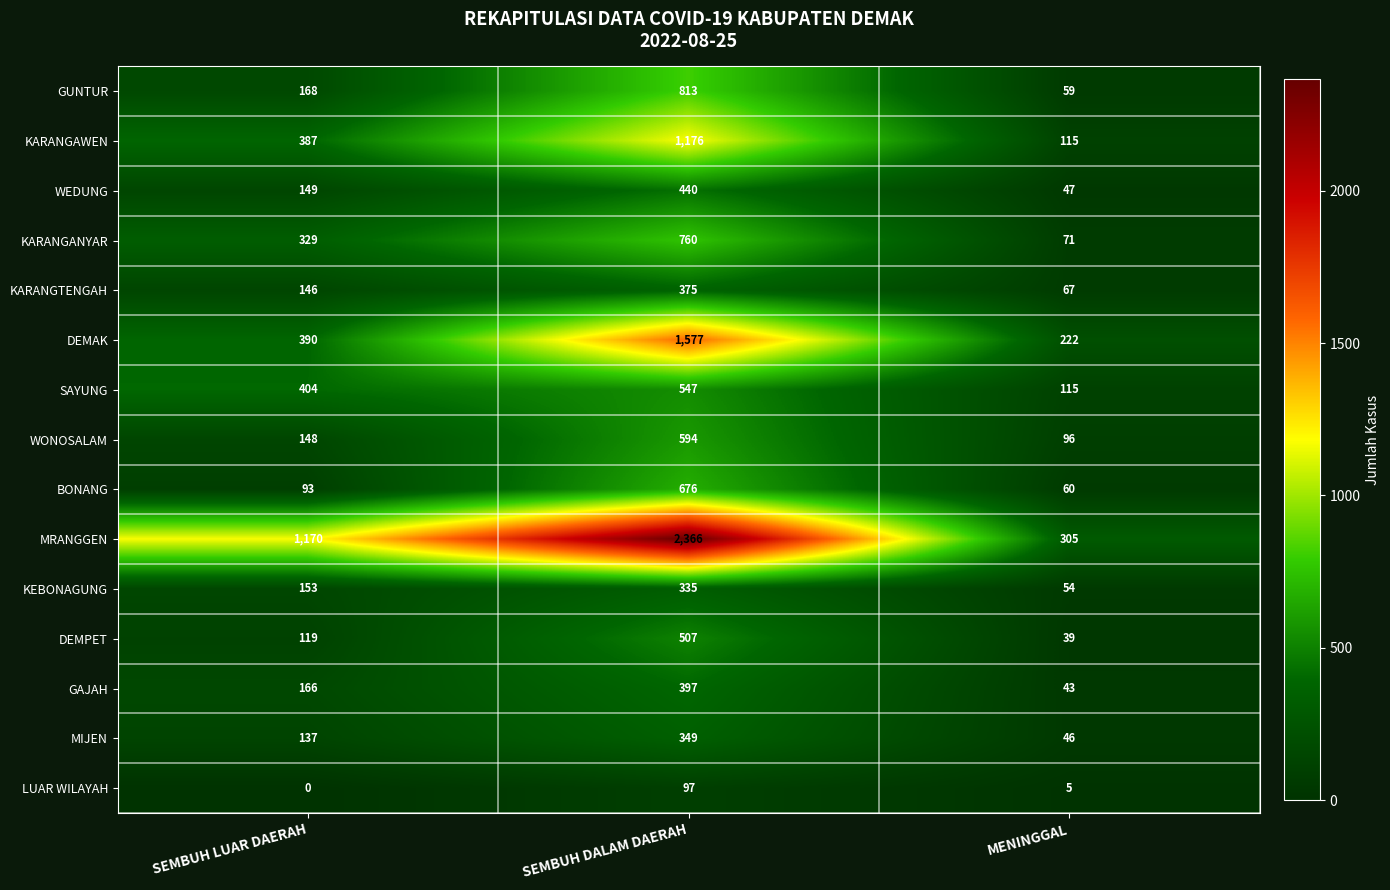

Which label corresponds to the smallest value in the chart?

SEMBUH LUAR DAERAH